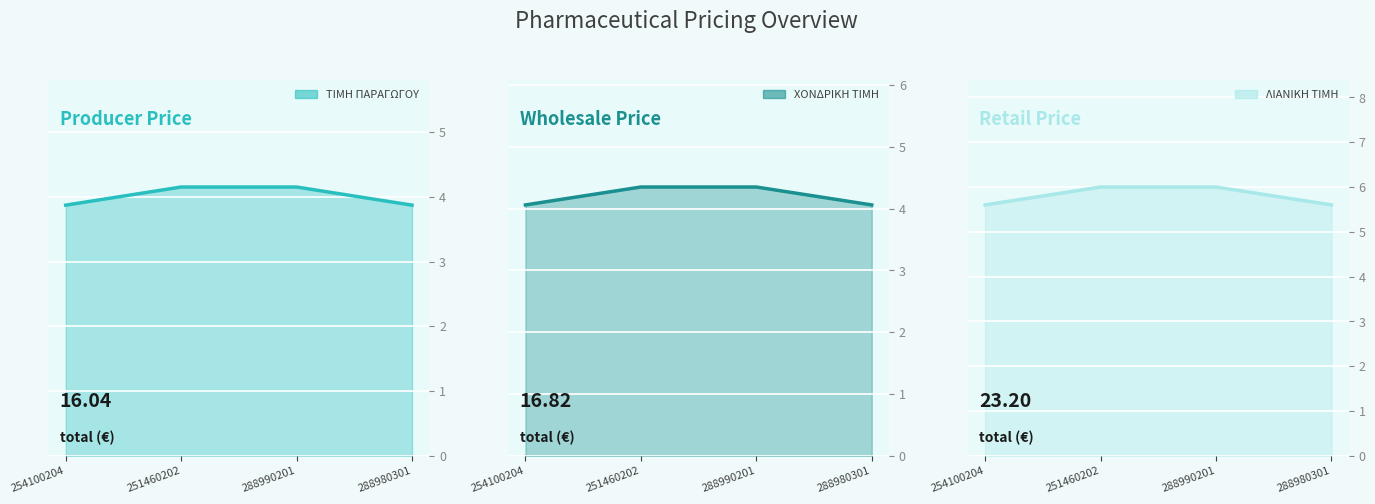

At which label is ΧΟΝΔΡΙΚΗ ΤΙΜΗ line closest to 4?

254100204